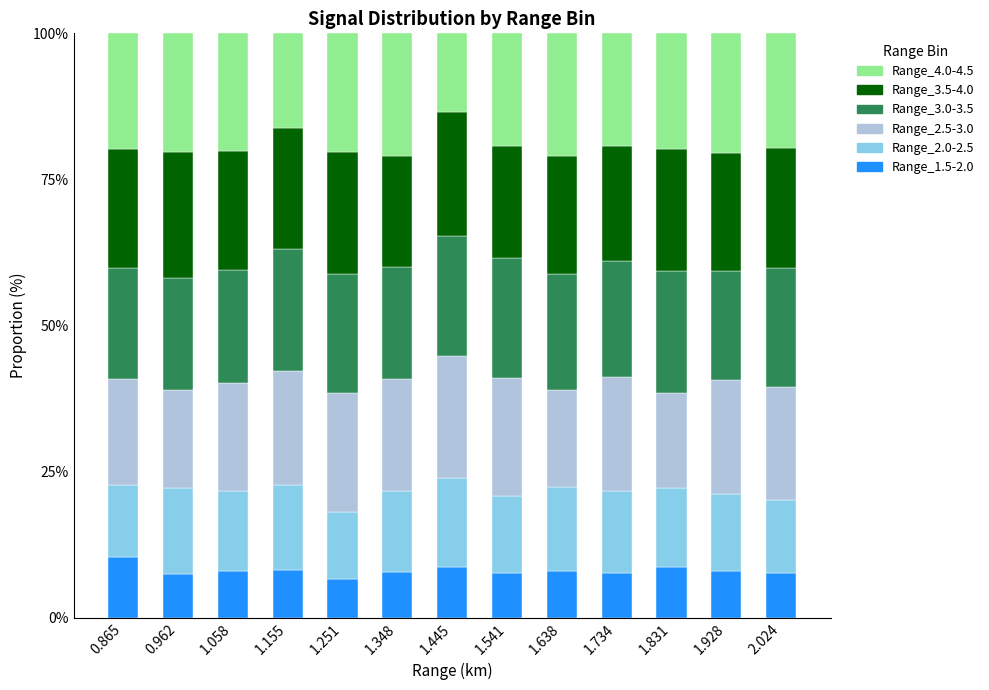

Count the number of data series in this chart.

6